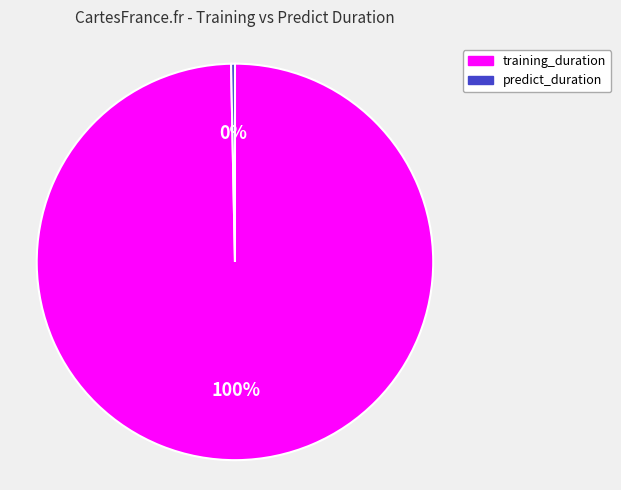

Which has a higher value, predict_duration or training_duration?

training_duration